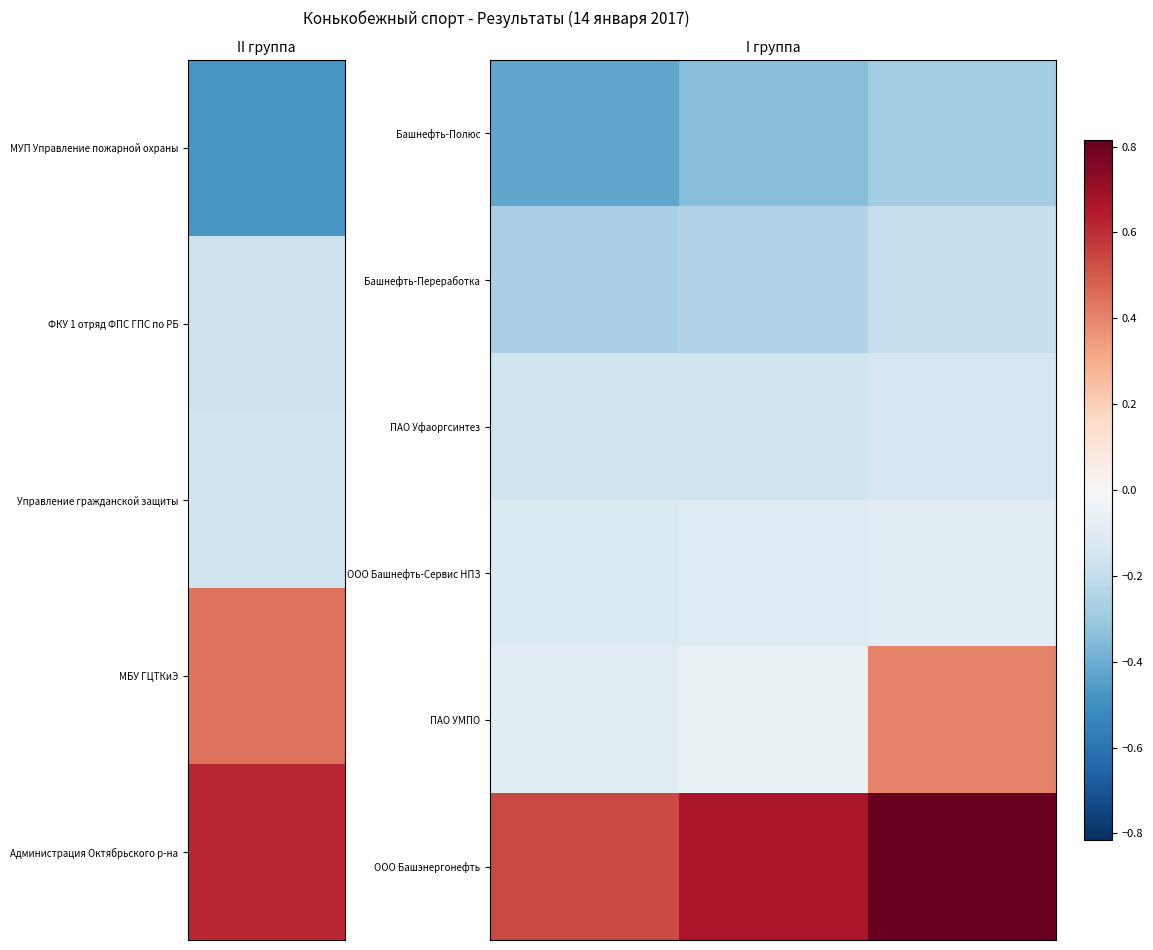

At which category is the sum across all series the highest?

2